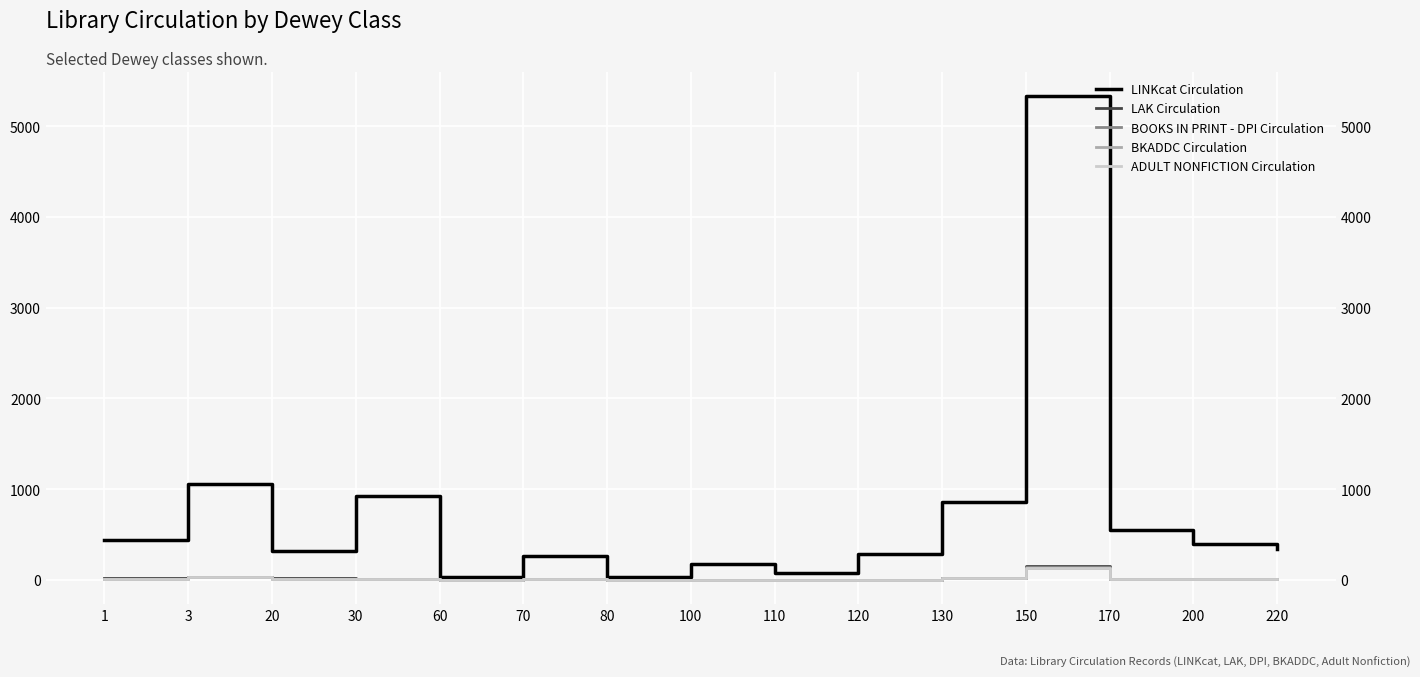

The value of BKADDC Circulation at 70 is 5. True or false?

True